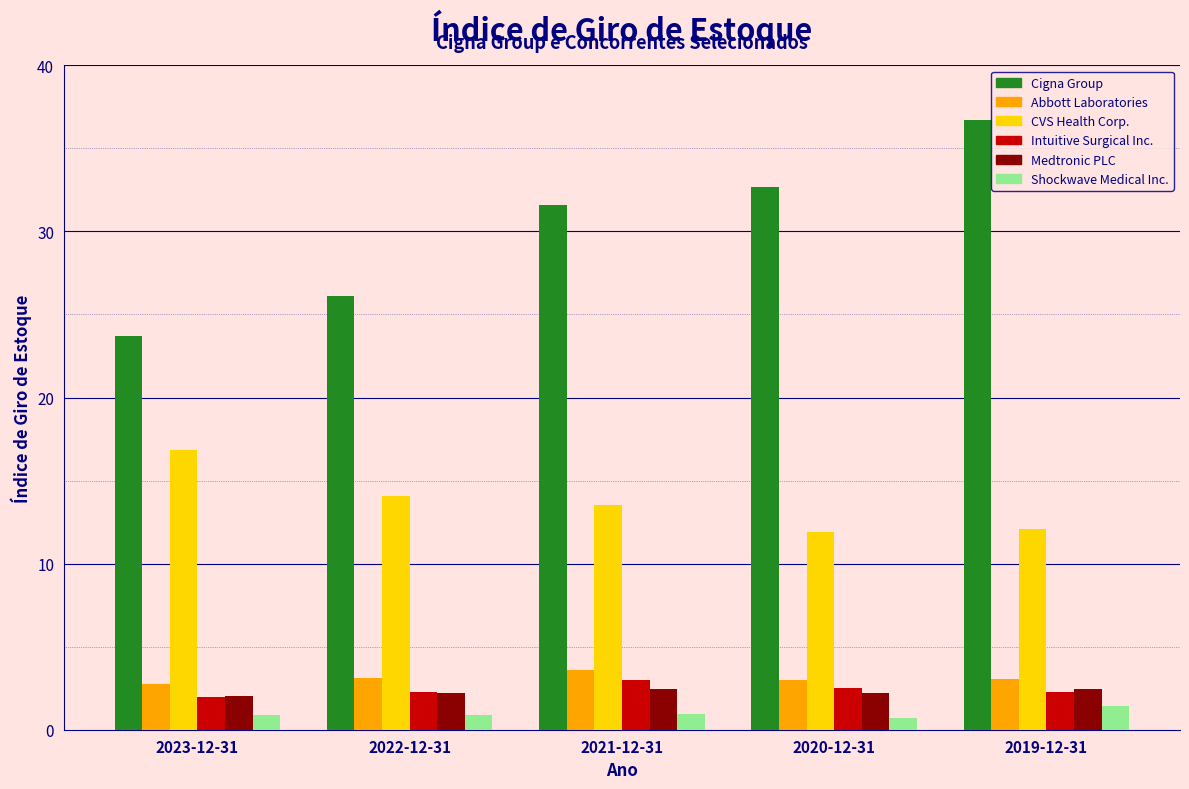

Which series has the widest spread of values?

Cigna Group